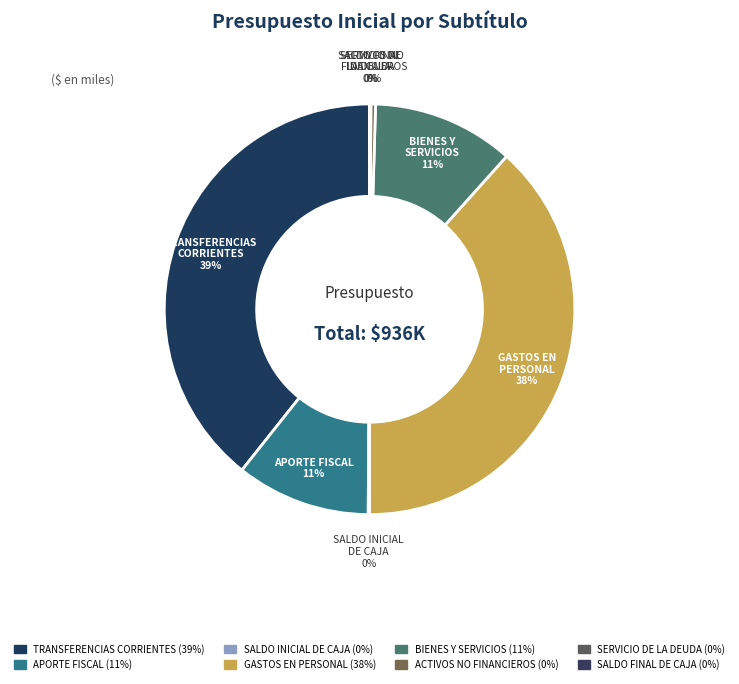

To the nearest percent, what is the average slice percentage?

12%